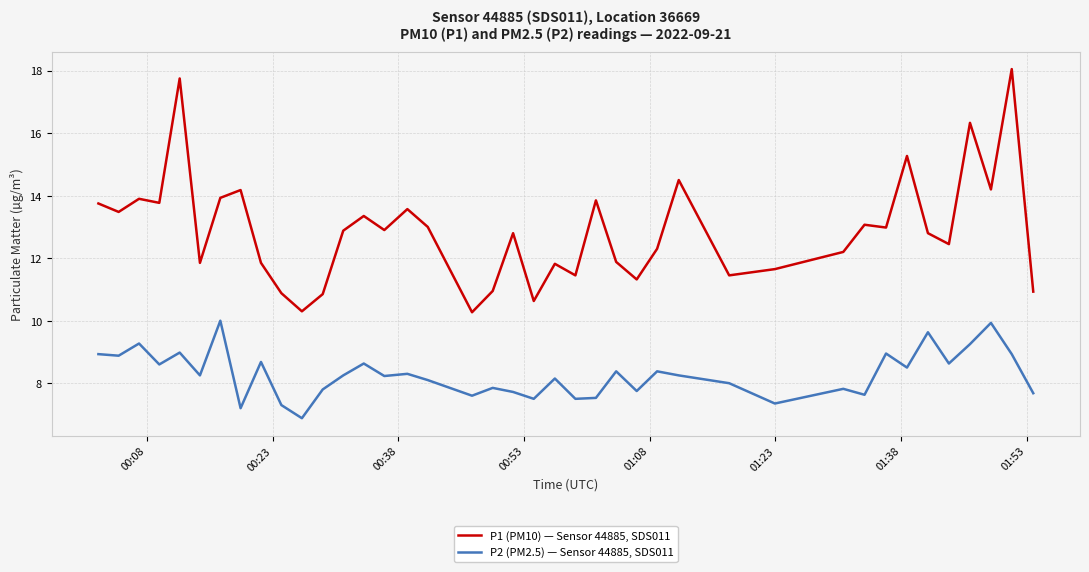

True or false: P1 (PM10) — Sensor 44885, SDS011 and P2 (PM2.5) — Sensor 44885, SDS011 cross at least once.

False